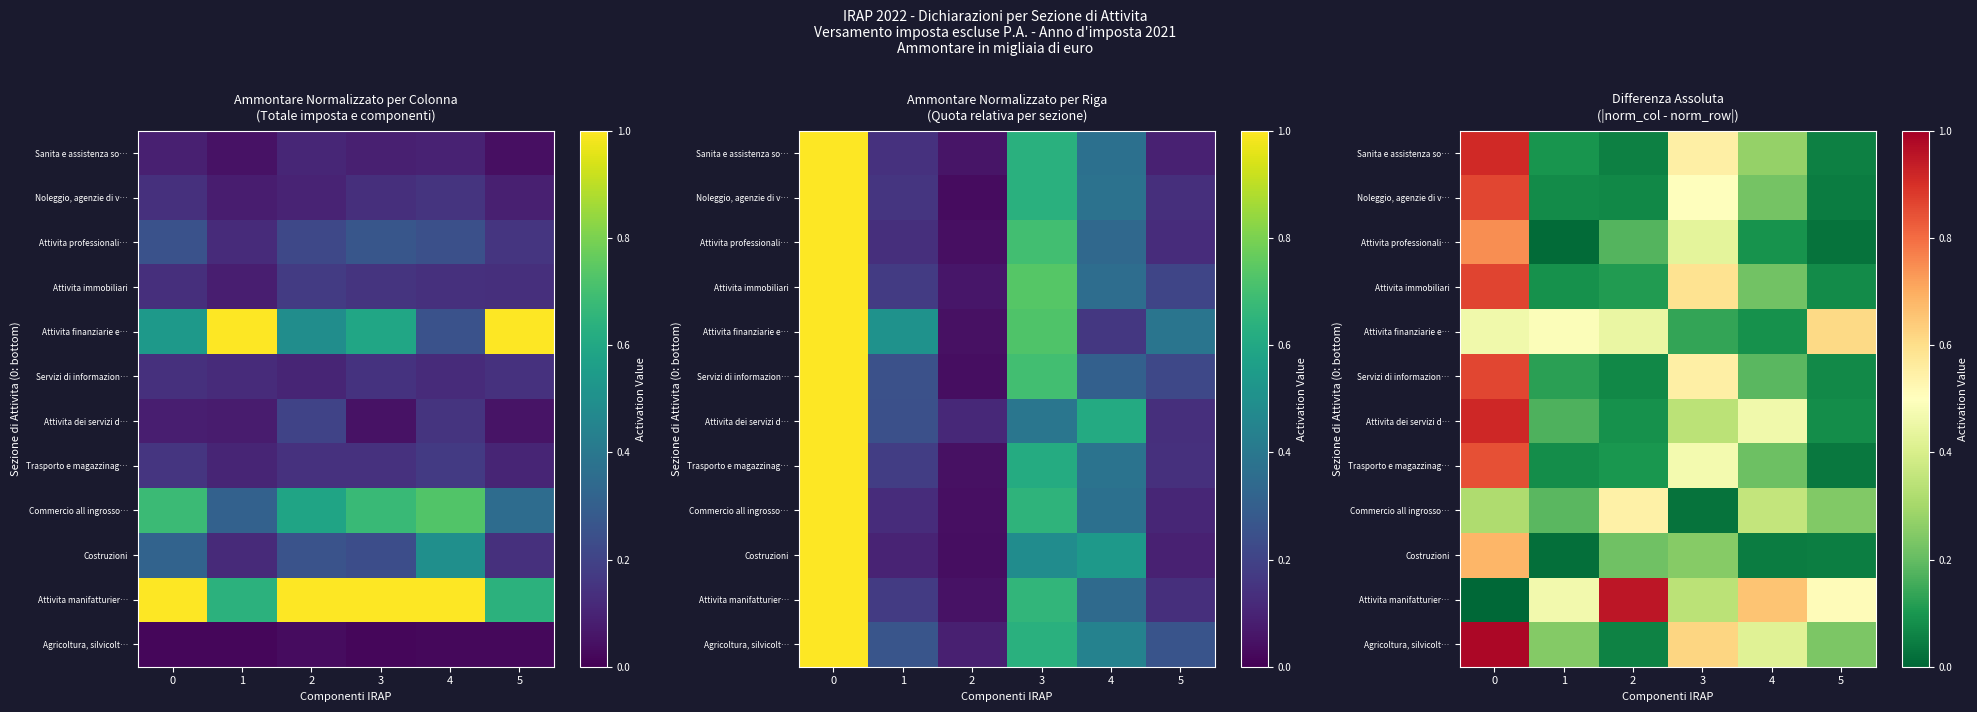

What is the average value of the Attivita dei servizi d… series?

0.3